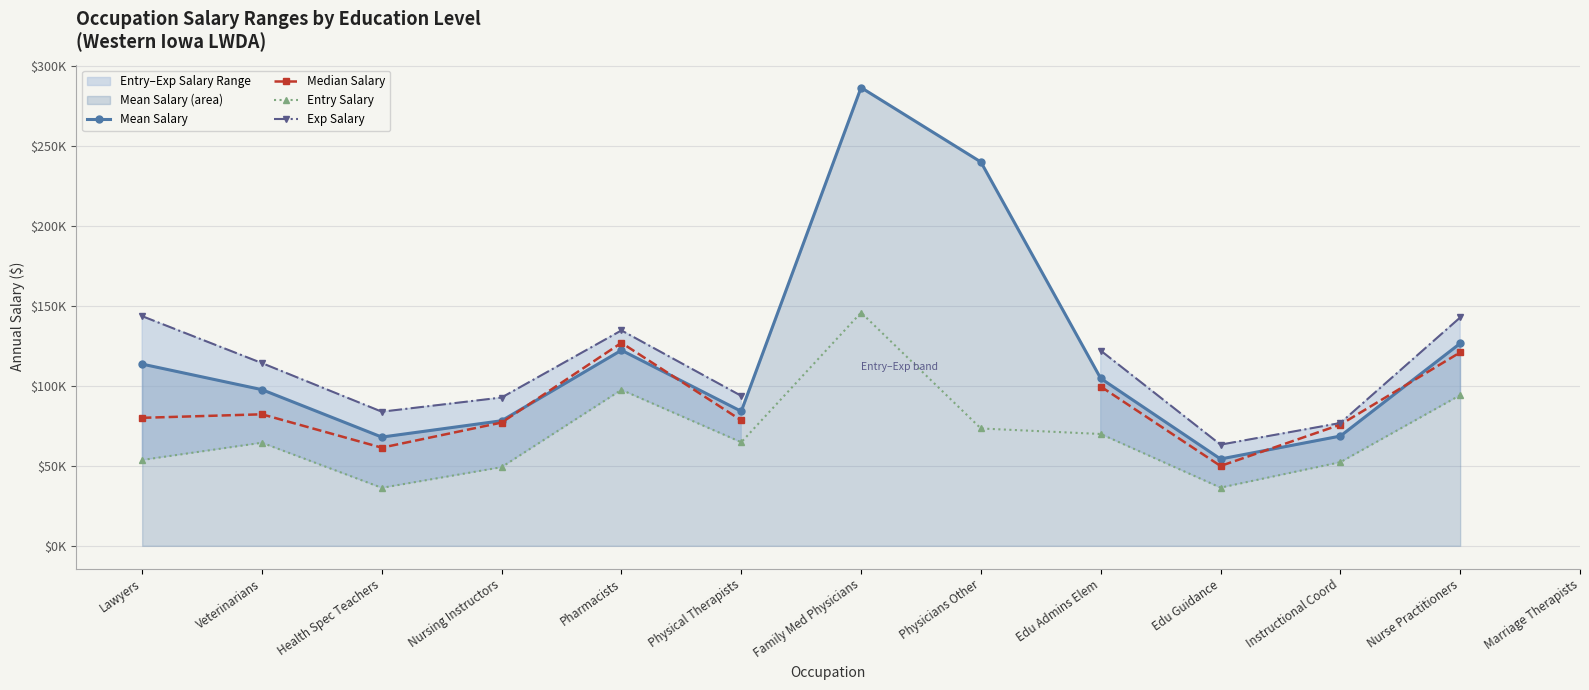

At which label is Entry Salary closest to 91137?

Nurse Practitioners